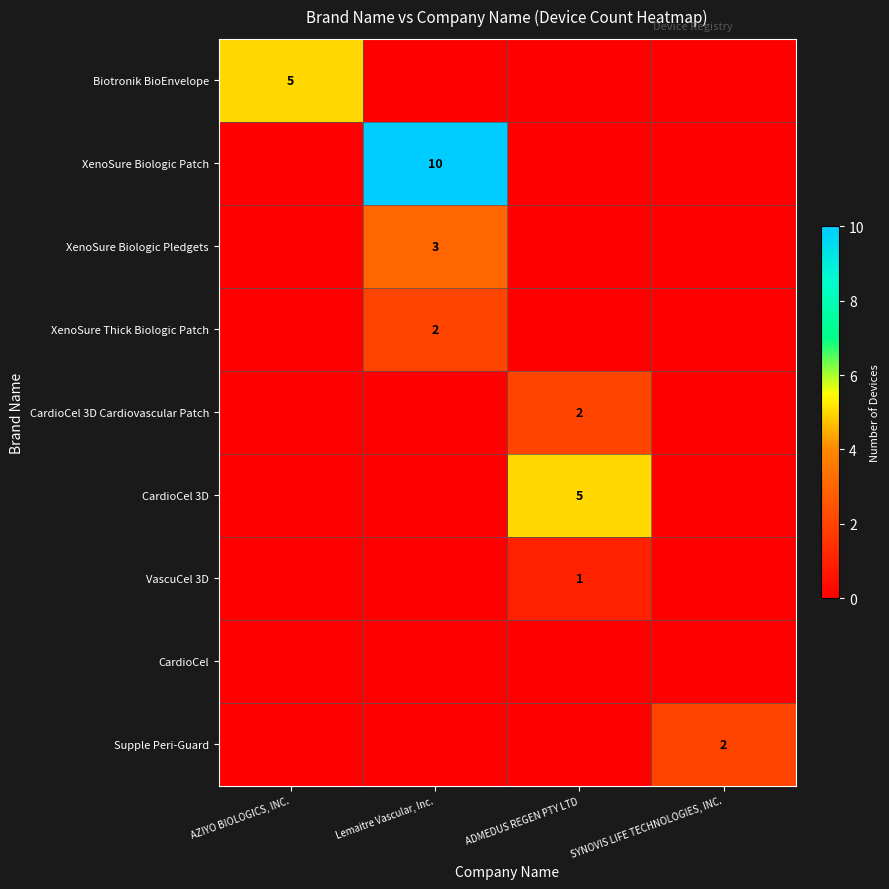

Which has a higher value, ADMEDUS REGEN PTY LTD or Lemaitre Vascular, Inc.?

ADMEDUS REGEN PTY LTD